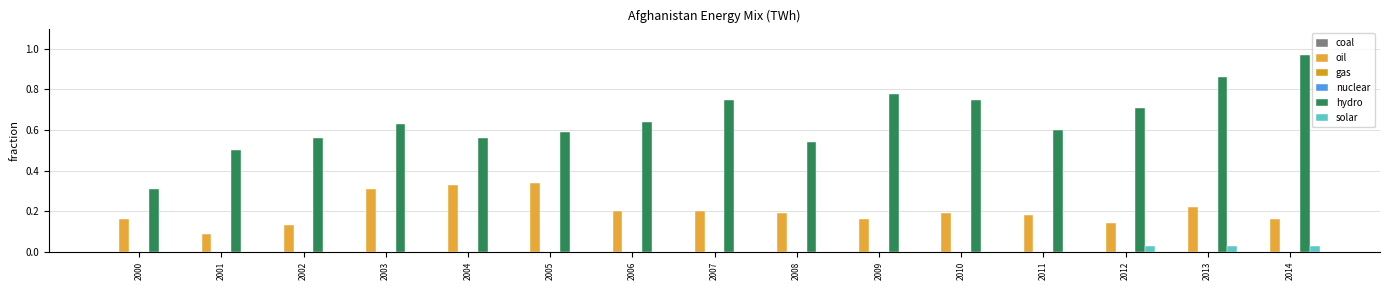

What are all the series names shown in the legend?

coal, oil, gas, nuclear, hydro, solar